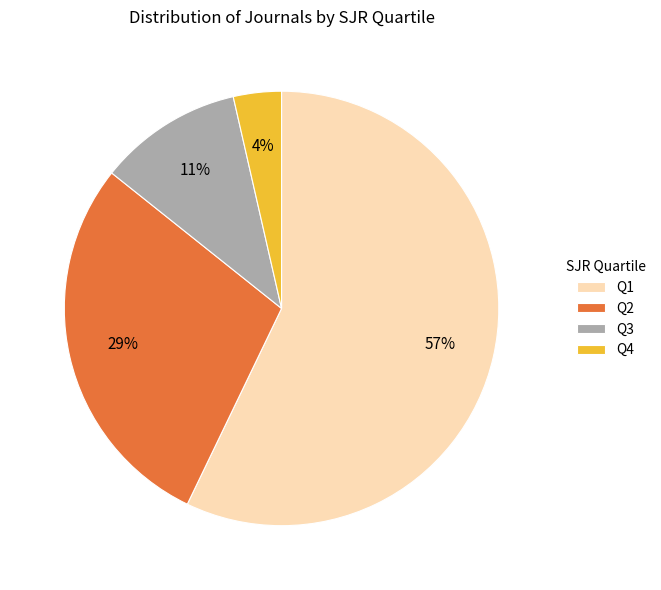

Is it true that Q2 is 19% of the pie?

False